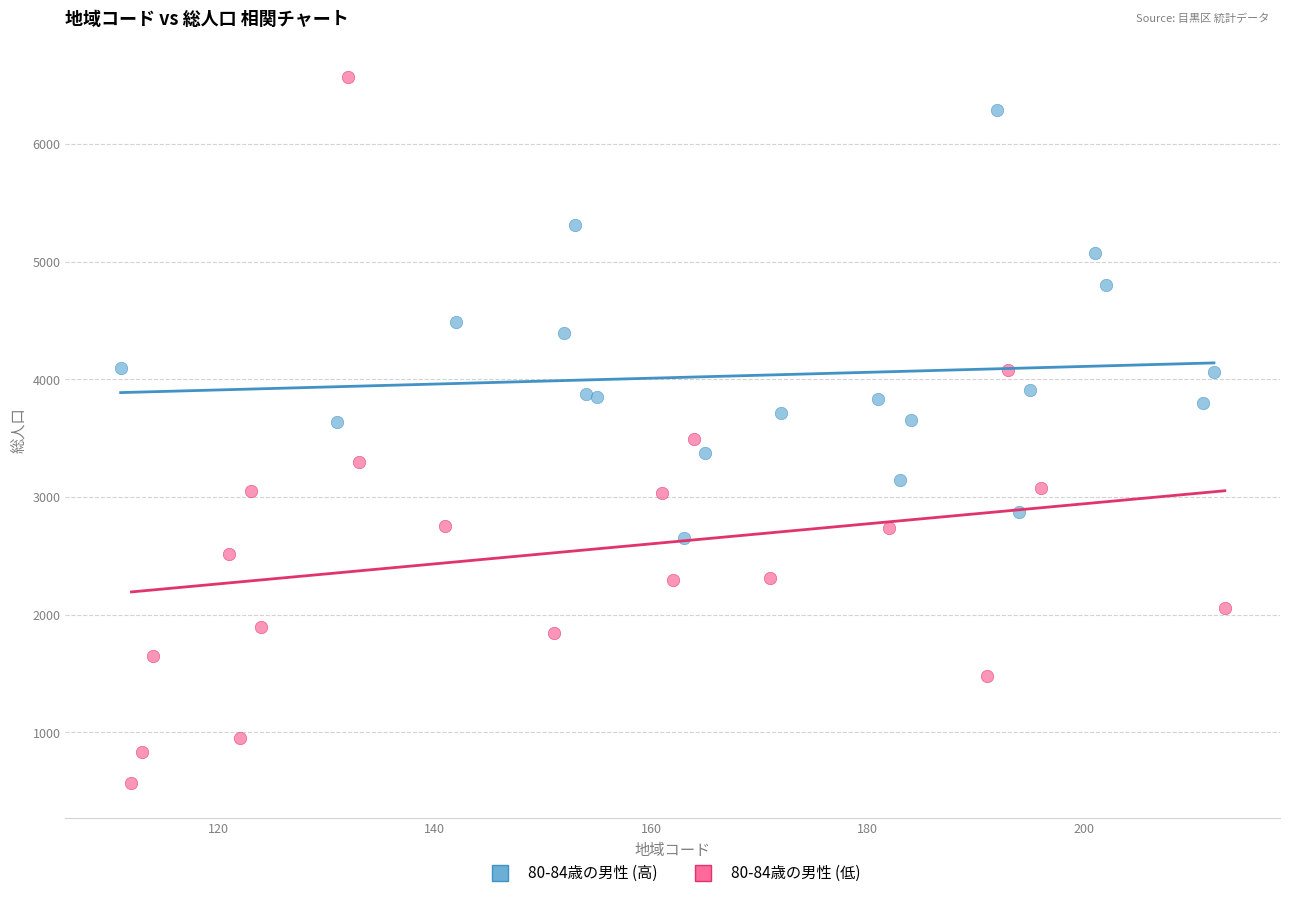

Which series reaches the maximum Y coordinate?

80-84歳の男性 (低)